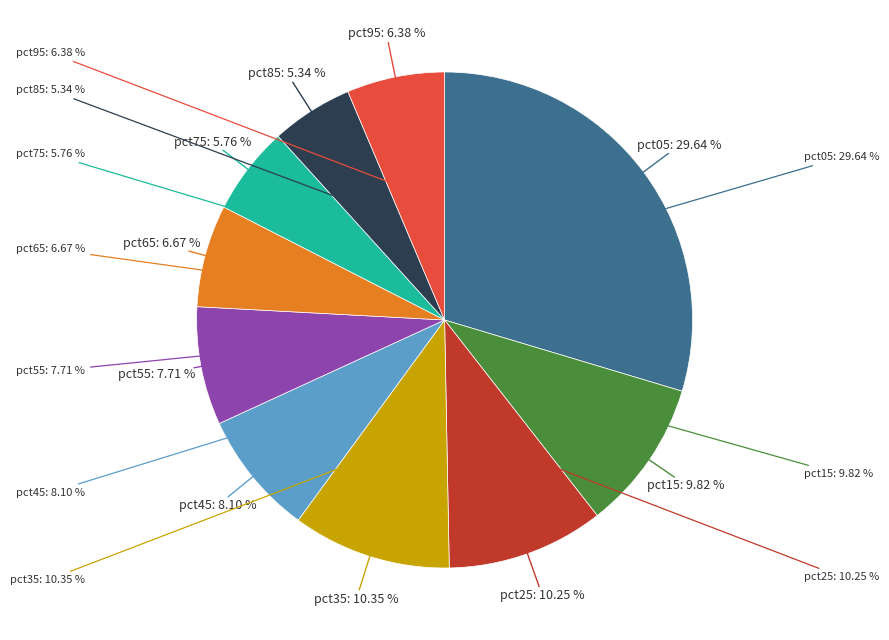

Does any single category account for the majority?

No